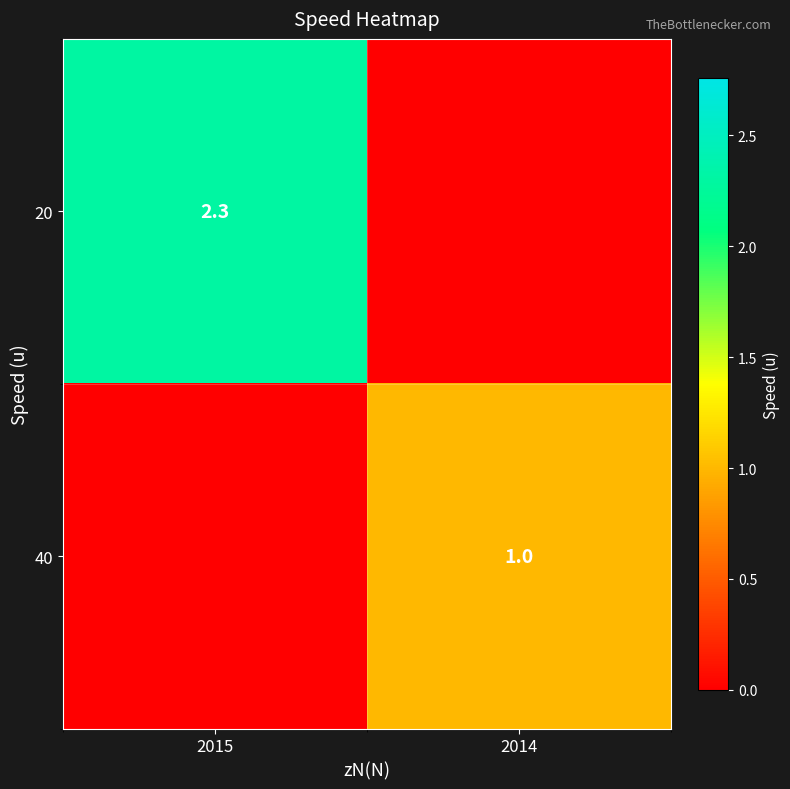

At which category is the sum across all series the highest?

2015